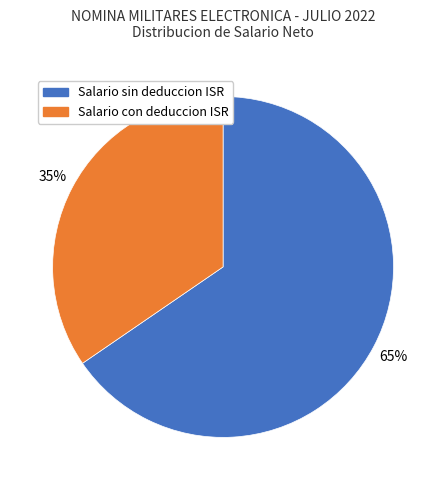

To the nearest percent, what portion does Salario sin deduccion ISR represent?

65%